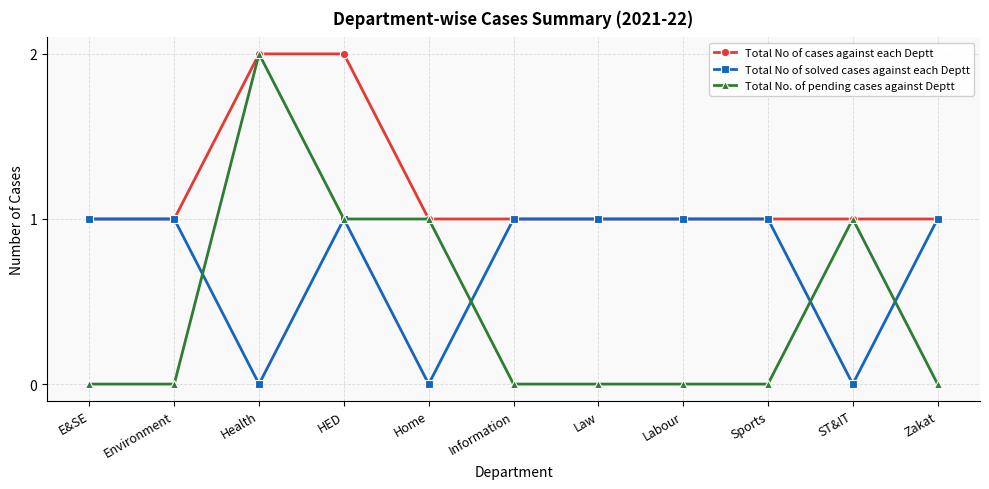

What position from the right is Environment?

10